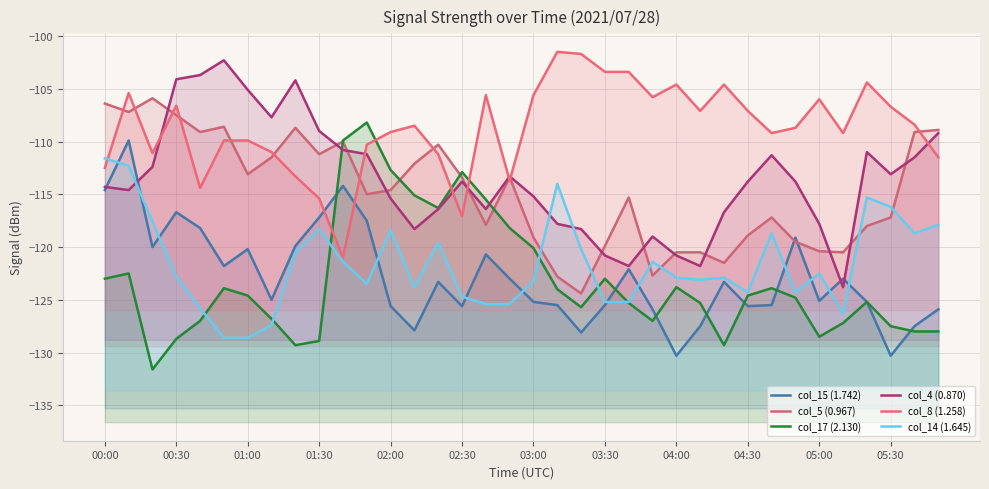

Which series changed the most between 27 and 34?

col_5 (0.967)